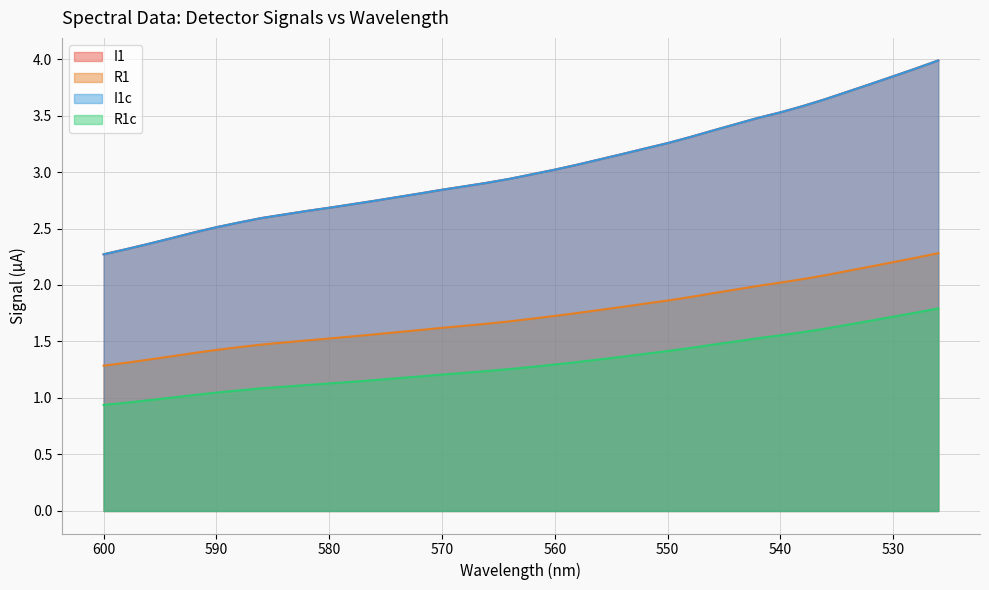

What is the sum of the I1 values at 582 and 598?

5.0